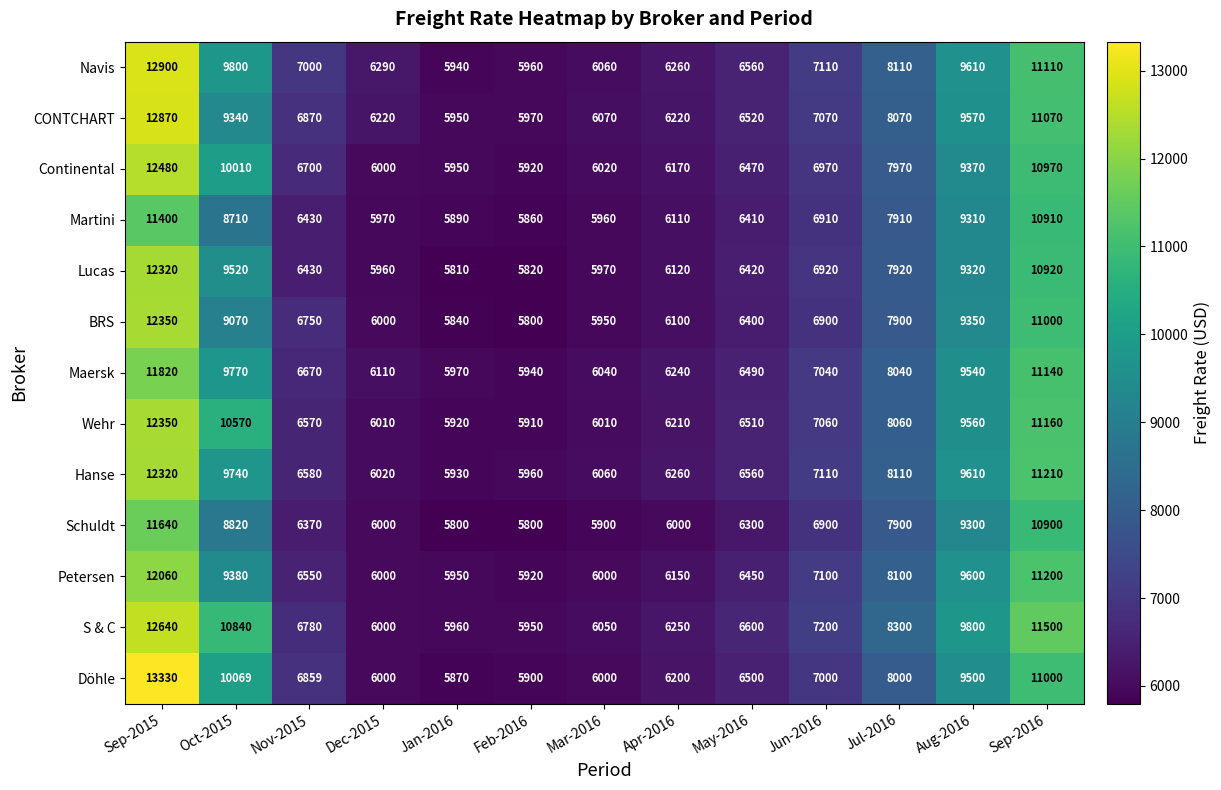

Which category has the lowest value in the Martini series?

Feb-2016